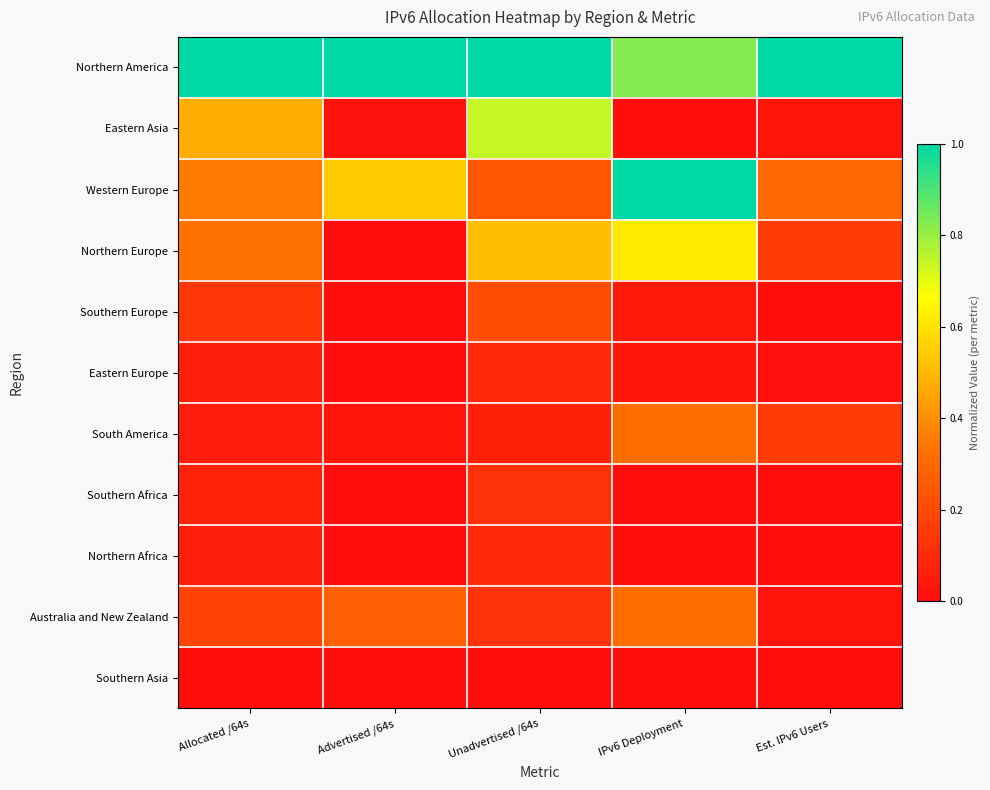

What is the total value across all series at Unadvertised /64s?

3.2